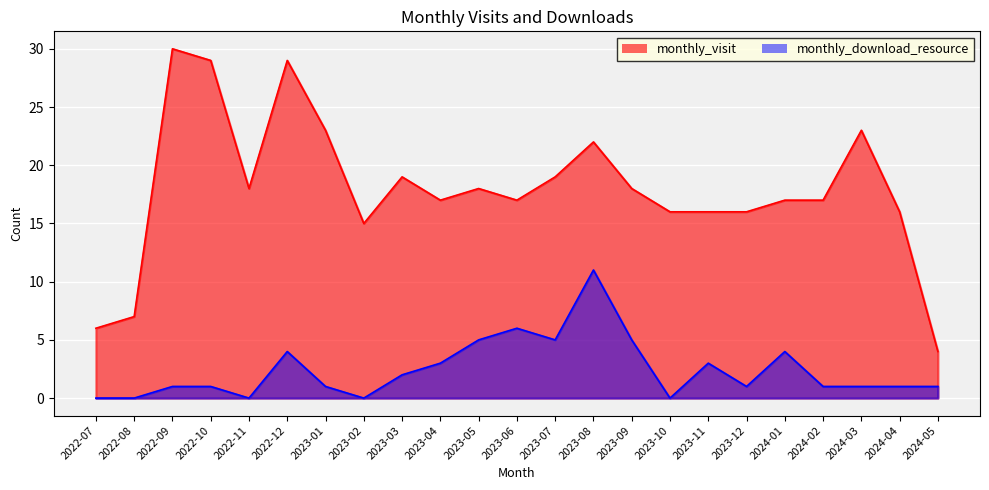

At which label is monthly_visit closest to 17?

2023-04